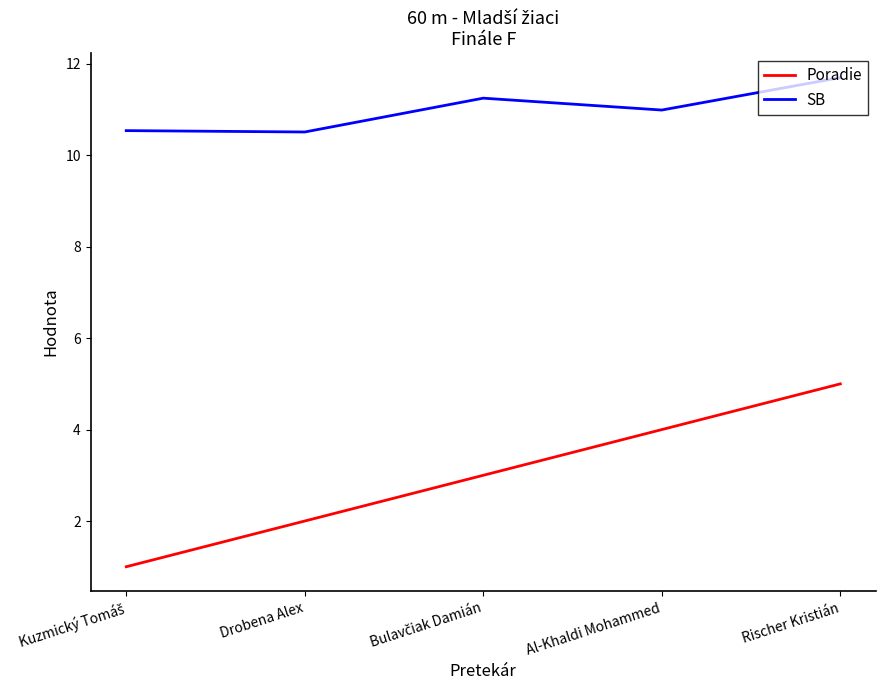

Which category has the highest value in the Poradie series?

Rischer Kristián